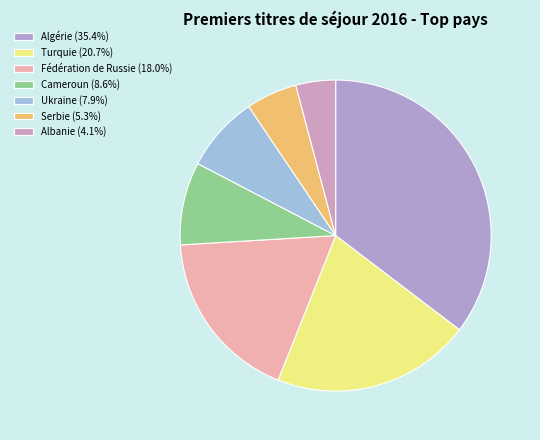

Is the sum of Turquie and Cameroun greater than half?

No